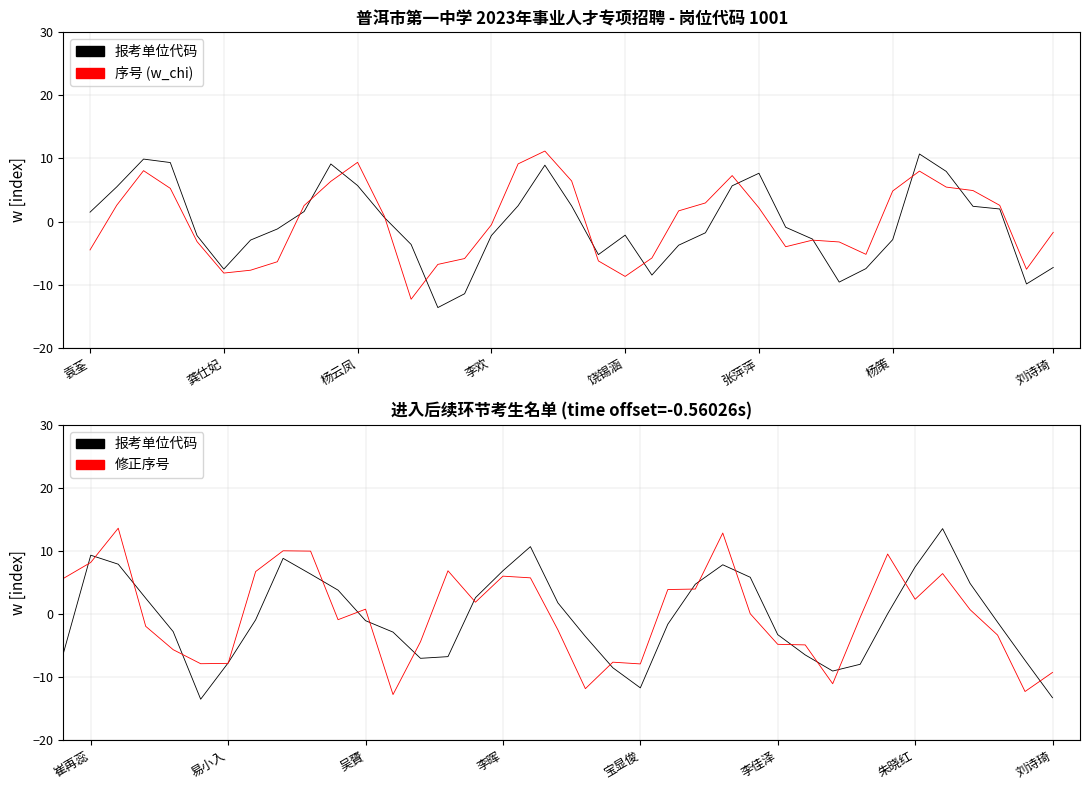

What is the greatest value displayed?

13.6